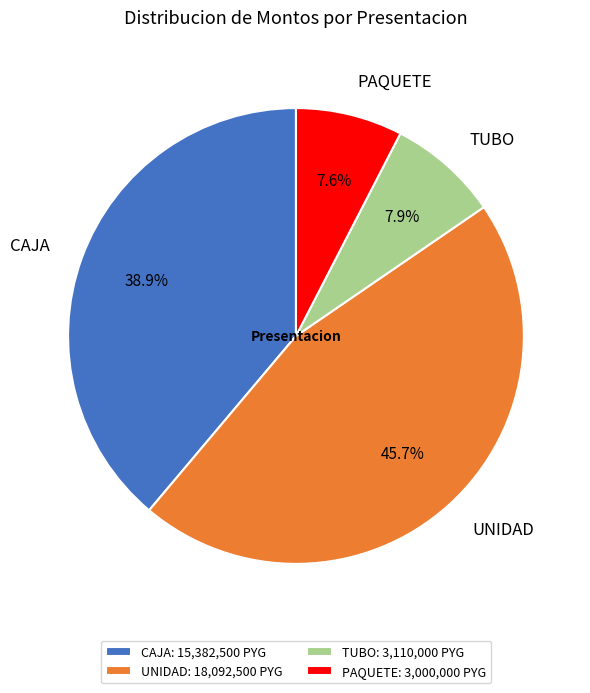

What portion of the pie excludes TUBO?

92.1%